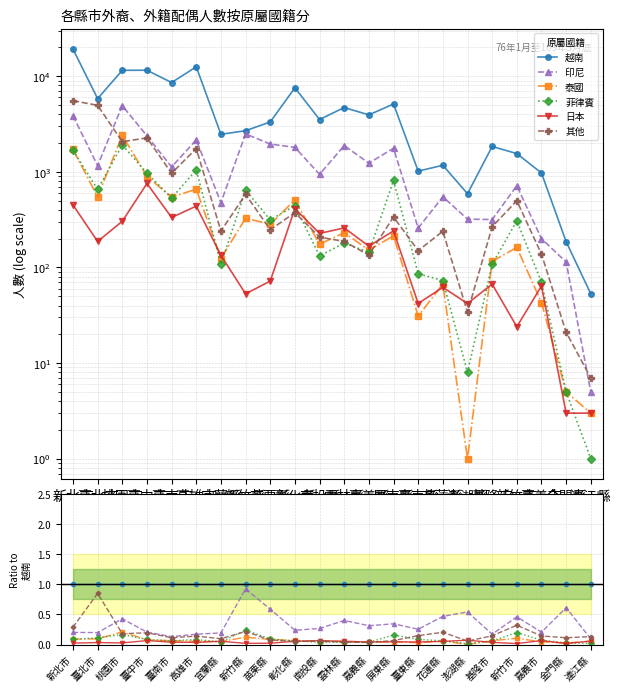

At which category does 印尼 reach its first local valley?

臺北市